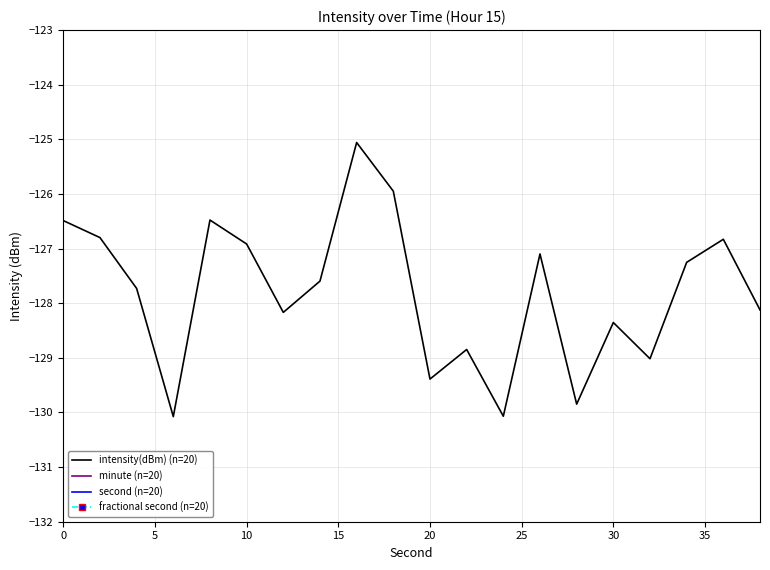

The intensity(dBm) (n=20) series shows -205.1 at 0. True or false?

False